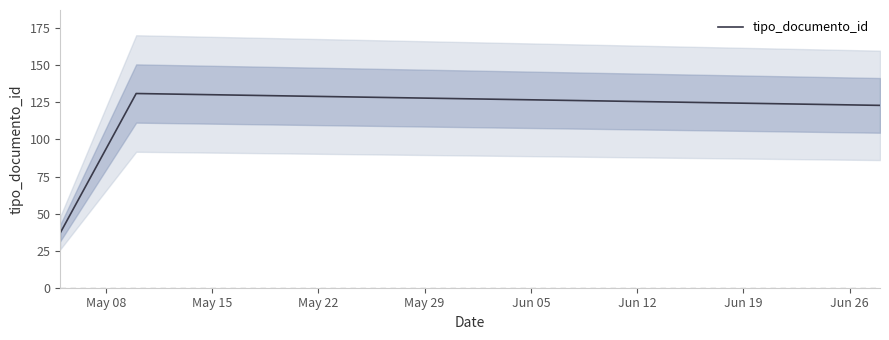

What is the smallest value displayed?

37